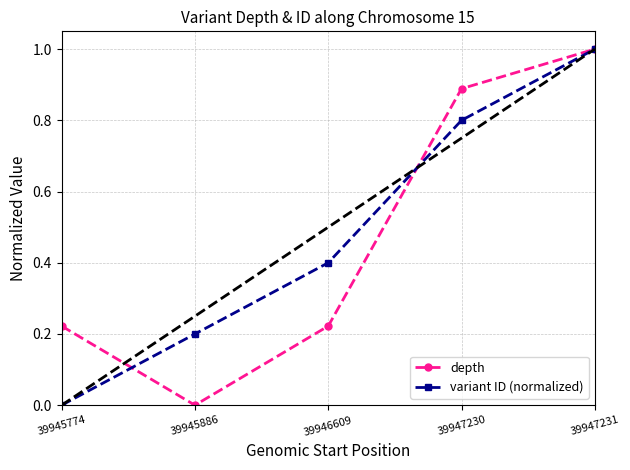

At which category does depth reach its first local valley?

39945886